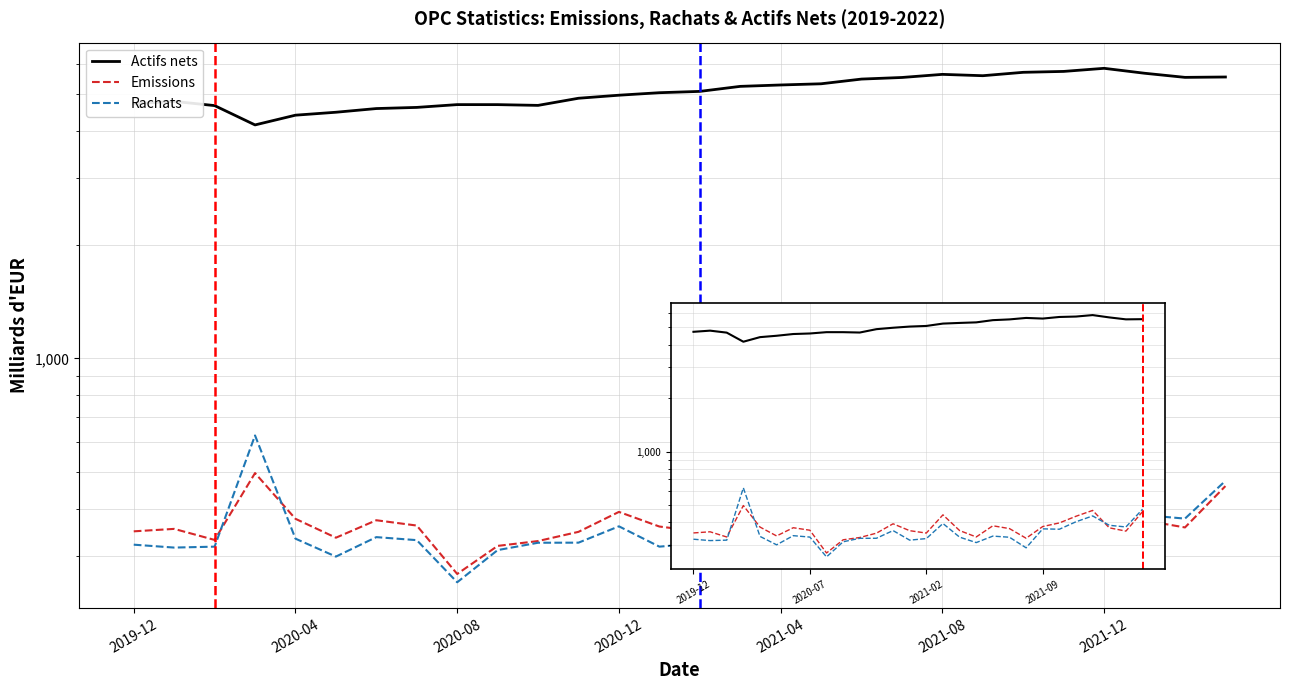

True or false: Emissions has a value of 92.7 at 7.

False